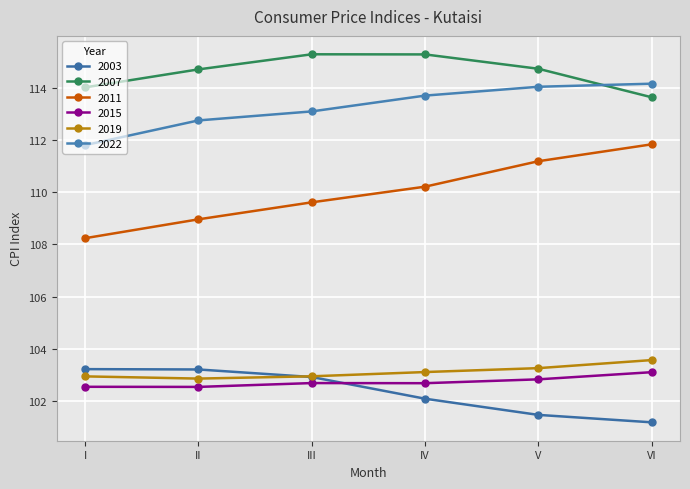

Reading left to right, what are all the values shown in this chart?

2003: 103.2	103.2	102.9	102.1	101.5	101.2
2007: 114.0	114.7	115.3	115.3	114.7	113.6
2011: 108.2	109.0	109.6	110.2	111.2	111.8
2015: 102.5	102.5	102.7	102.7	102.8	103.1
2019: 102.9	102.9	103.0	103.1	103.3	103.6
2022: 111.8	112.7	113.1	113.7	114.0	114.2